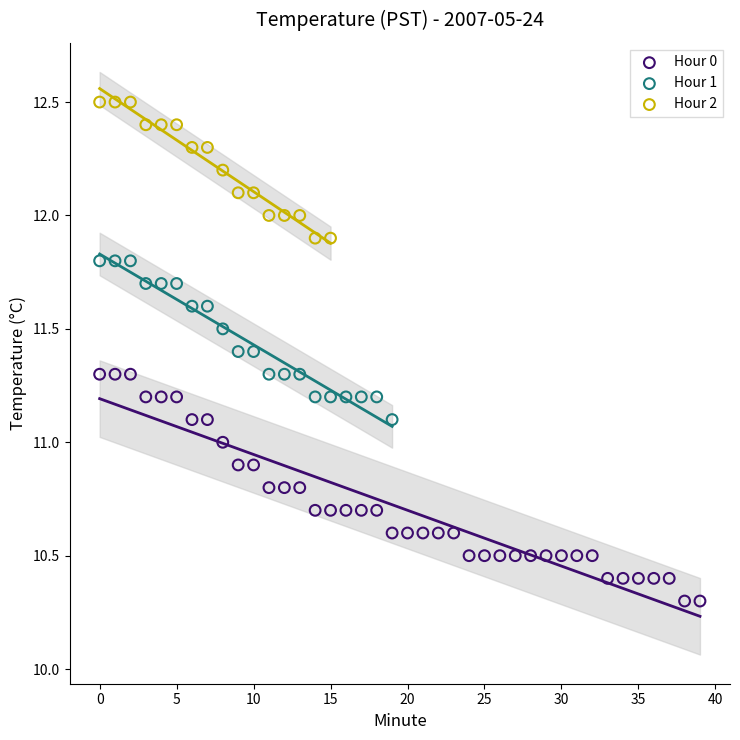

Which series reaches the minimum Y coordinate?

Hour 0